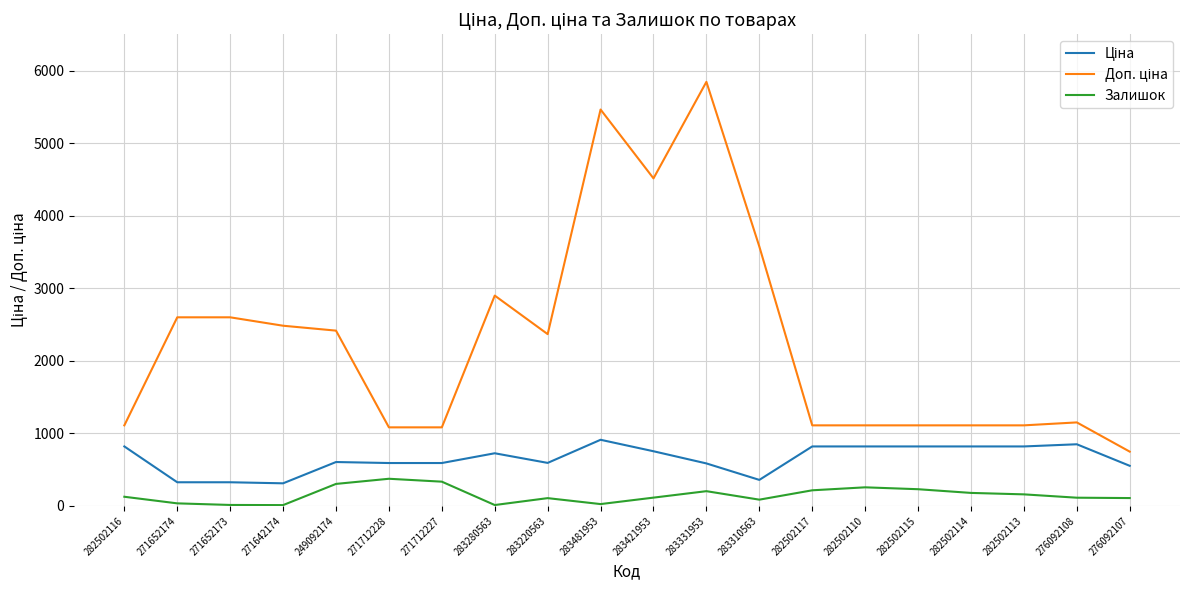

What is the greatest value displayed?

5843.9